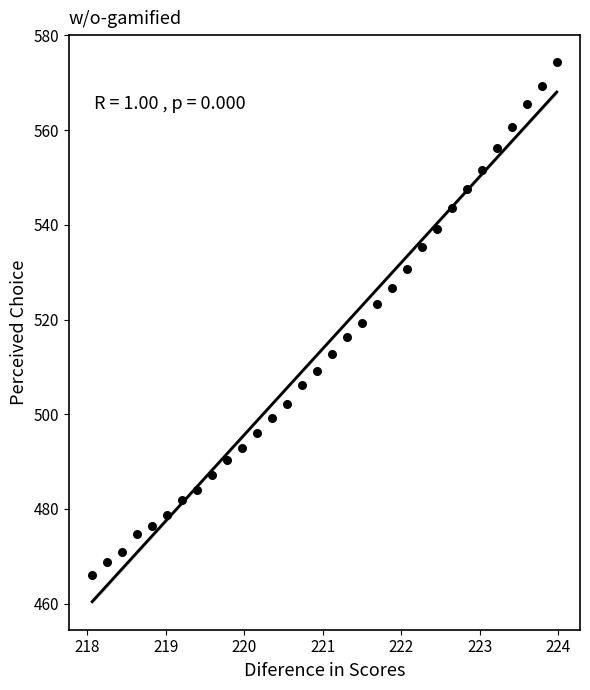

What is the range of X values (max minus min)?

5.9